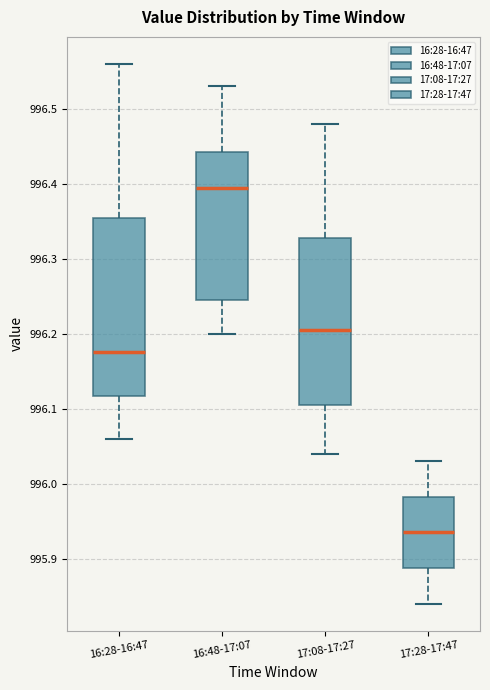

Comparing the boxes themselves (not the whiskers), which one is the tallest?

16:28-16:47